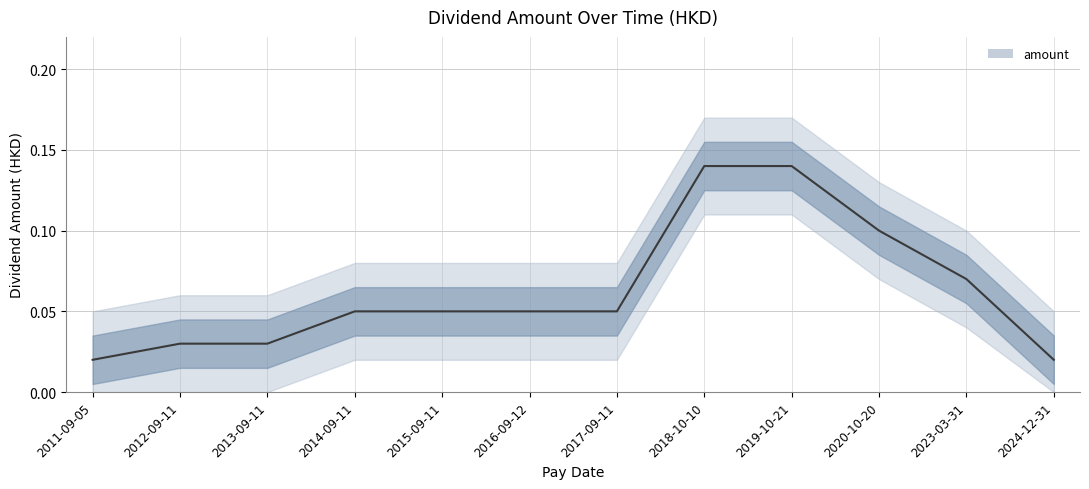

List the labels in order of value, largest first.

2018-10-10, 2019-10-21, 2020-10-20, 2023-03-31, 2014-09-11, 2015-09-11, 2016-09-12, 2017-09-11, 2012-09-11, 2013-09-11, 2011-09-05, 2024-12-31